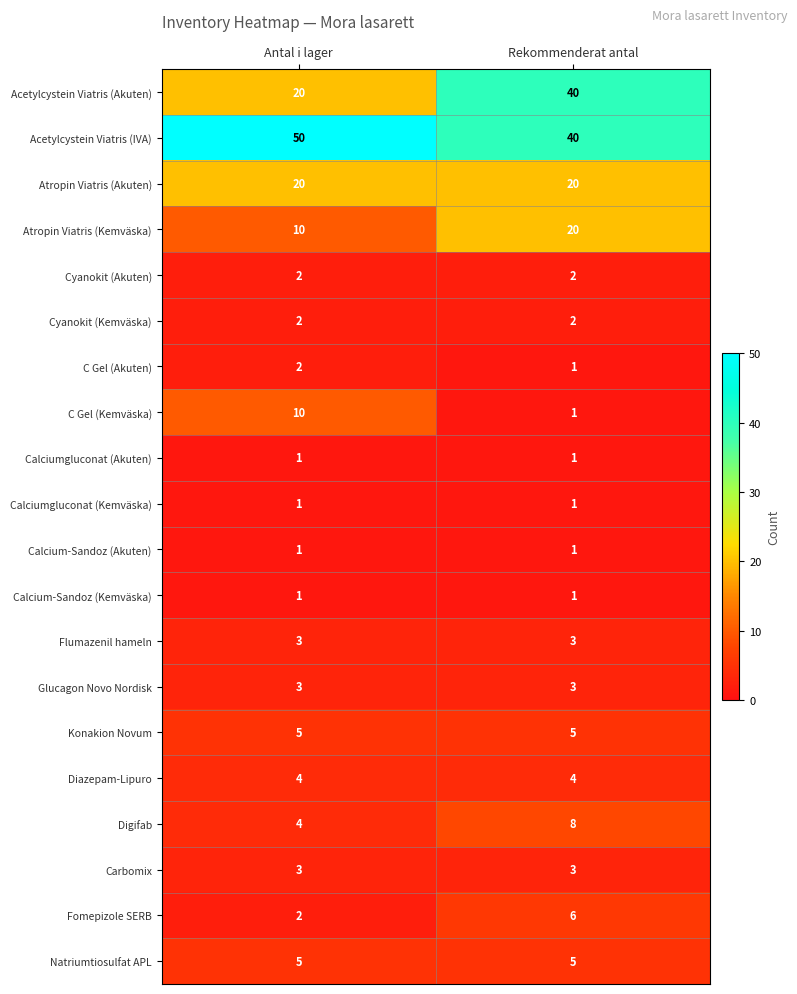

The Fomepizole SERB series shows 2 at Antal i lager. True or false?

True